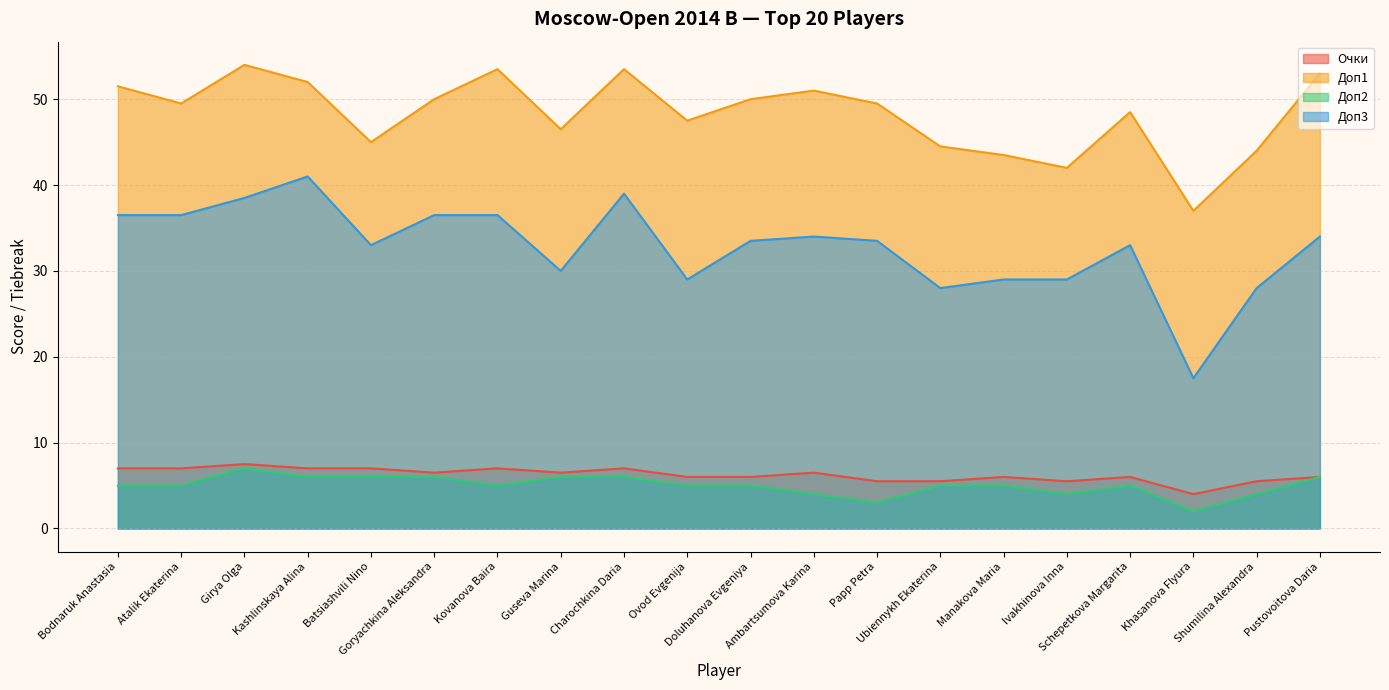

List the series in order of their peak value, highest first.

Доп1, Доп3, Очки, Доп2